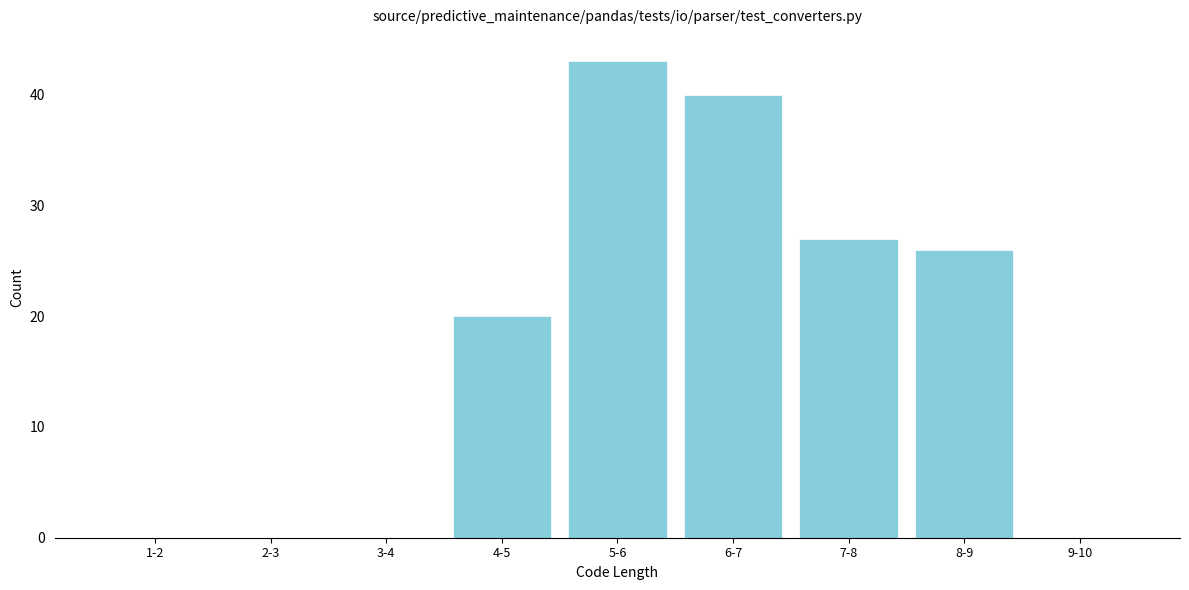

Reading left to right, extract all data points from this chart.

1-2=0	2-3=0	3-4=0	4-5=20	5-6=43	6-7=40	7-8=27	8-9=26	9-10=0